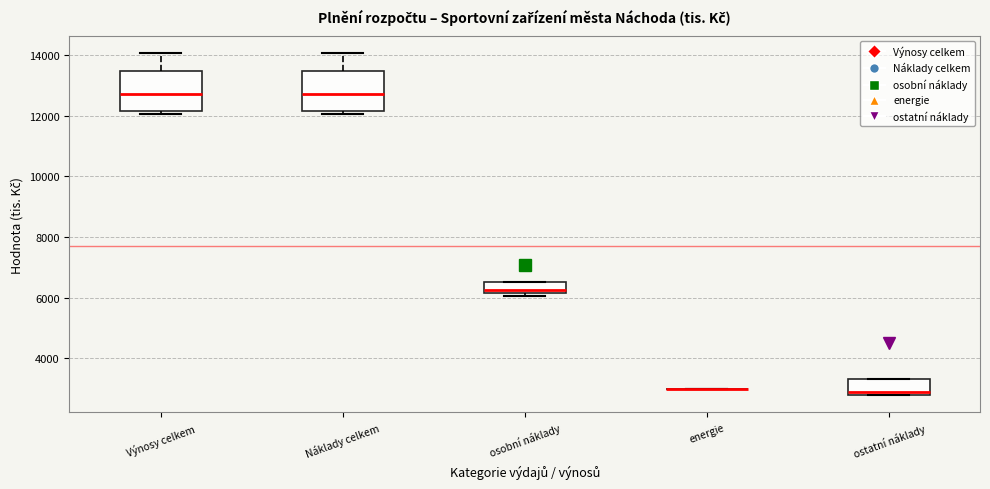

Reading left to right, transcribe this box plot: for each box, give where its median line is, the range the box spans, and where its two whiskers end, as read against the y-axis. The values are not printed on the chart, so give them approximately, as read against the axis.

Výnosy celkem: median 12800, box 12200 to 13400, whiskers 12000 to 14000
Náklady celkem: median 12800, box 12200 to 13400, whiskers 12000 to 14000
osobní náklady: median 6200 (just above the box's lower edge), box 6200 to 6600, whiskers 6000 to 6600
energie: box collapsed to a line at 3000, whiskers 3000 to 3000
ostatní náklady: median 2800 (just above the box's lower edge), box 2800 to 3400, whiskers 2800 to 3400